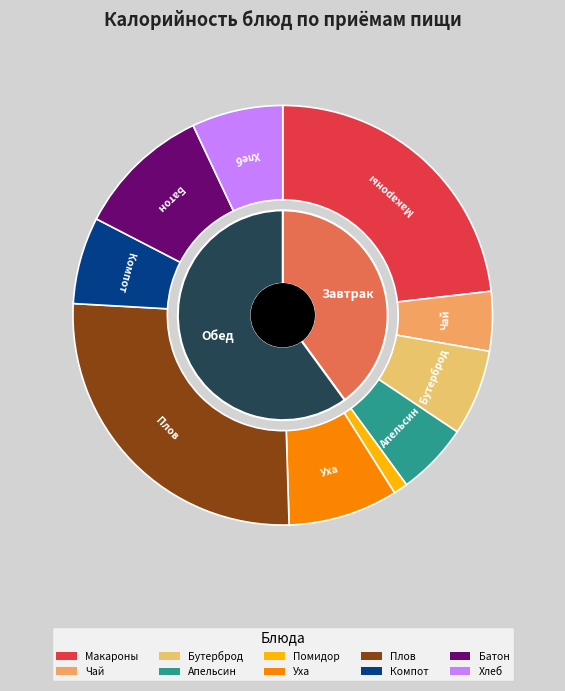

To the nearest percent, what is the combined percentage of Чай с лимоном and Уха Невская с горбушей?

13%